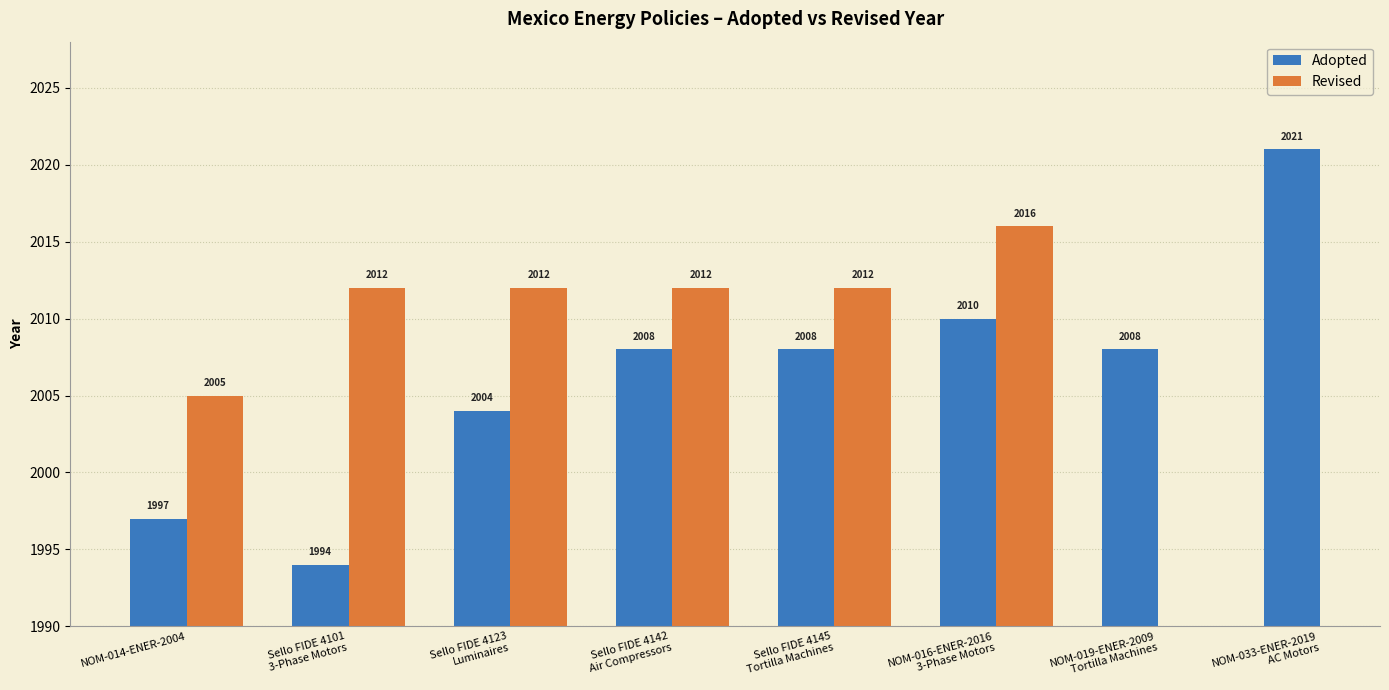

What is the difference between the maximum and minimum values?

27